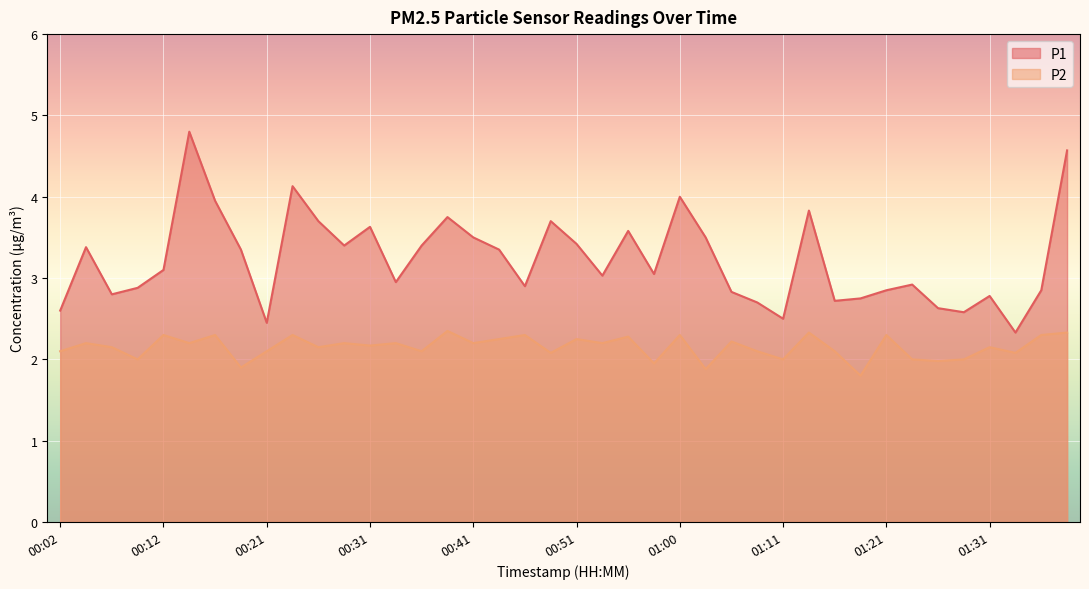

True or false: P1 has a value of 4.6 at 01:38.

True